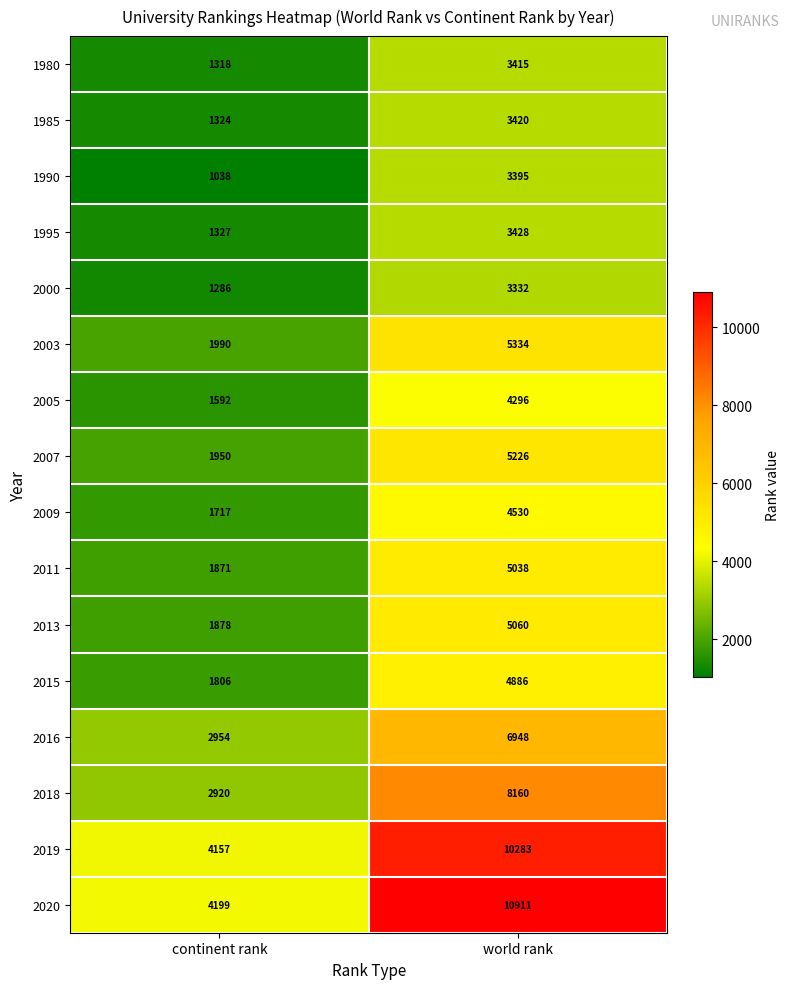

Which series has the largest range (max minus min)?

2020